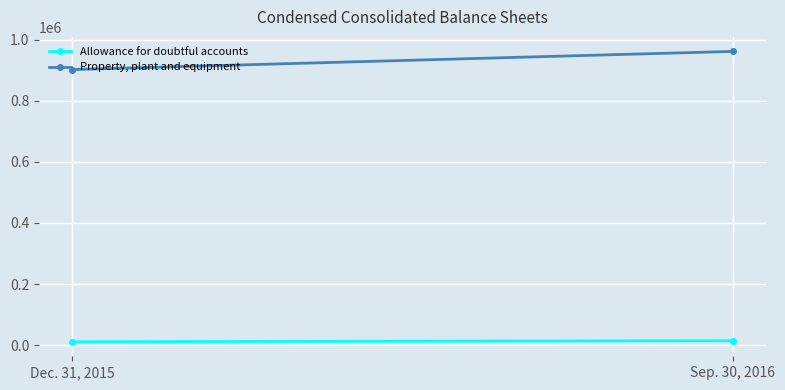

How many distinct data groups are displayed?

2